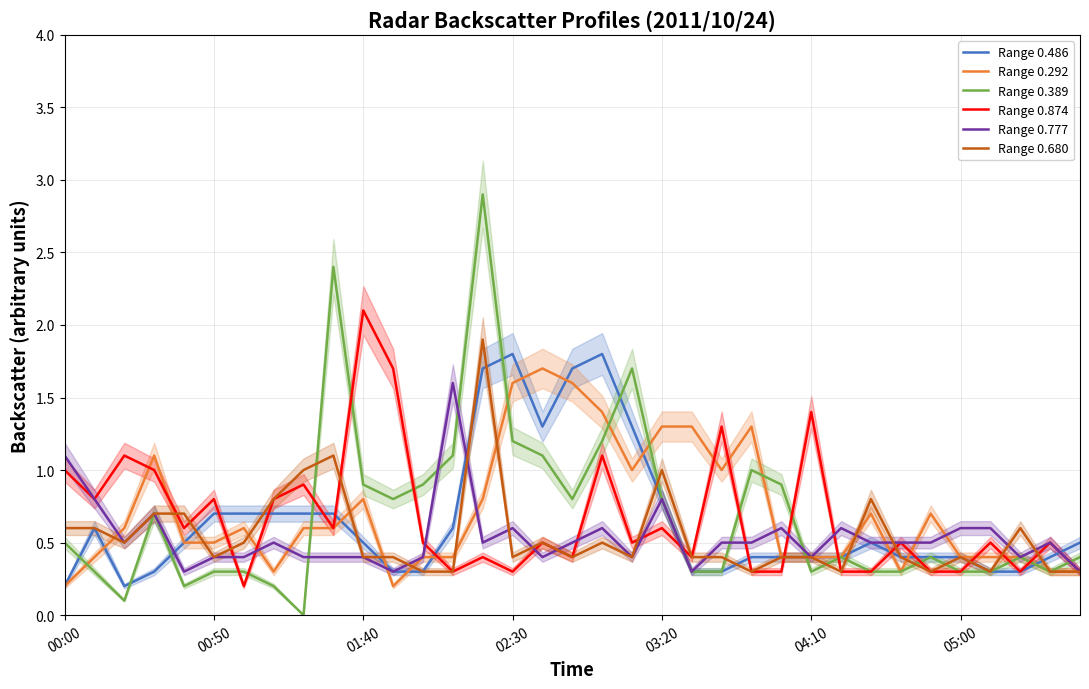

In Range 0.680, how many points are higher than both neighbors (excluding endpoints)?

8